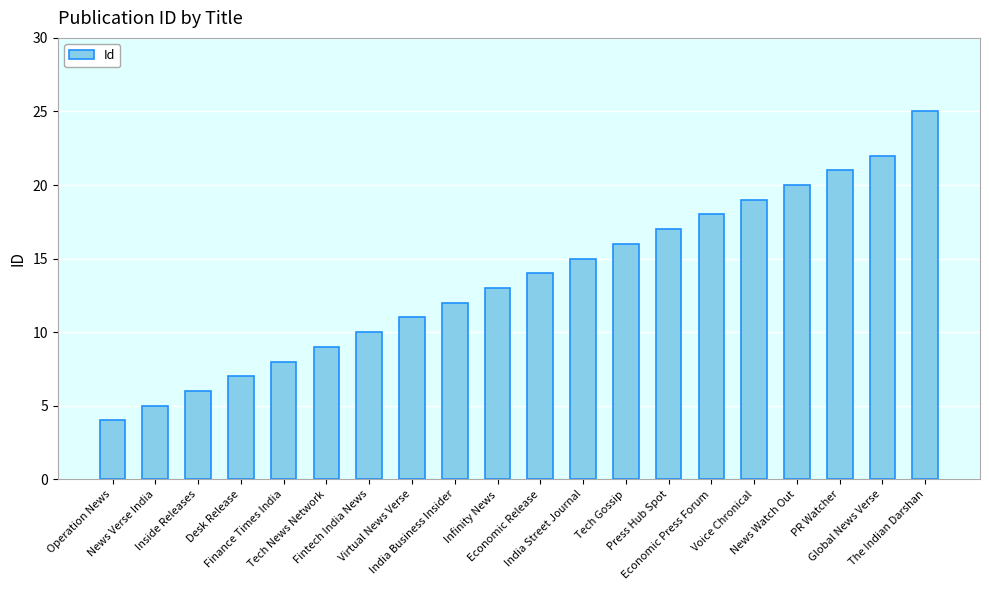

Is it true that the value at Operation News is 5?

False